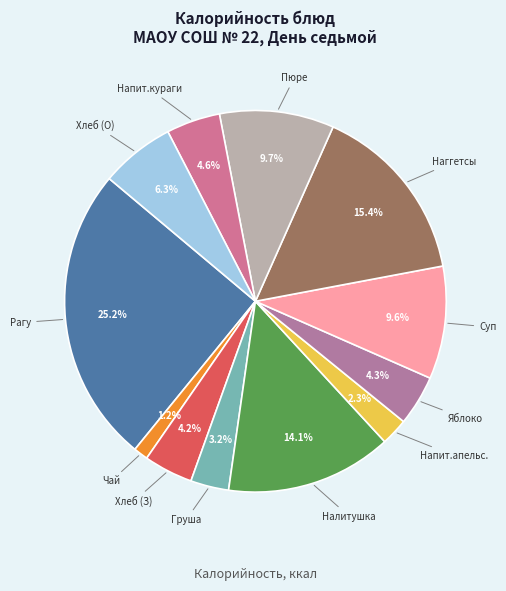

Rank the categories by value from highest to lowest.

Рагу из мяса с овощами (завтрак), Наггетсы рыбные, Налитушка со сметаной, Пюре картофельное, Суп томатный с крупой, Хлеб ржано-пшеничный (обед), Напиток из кураги, Фрукты (яблоко), Хлеб ржано-пшеничный (завтрак), Фрукты (груша), Напиток апельсиновый, Чай с сахаром и апельсином